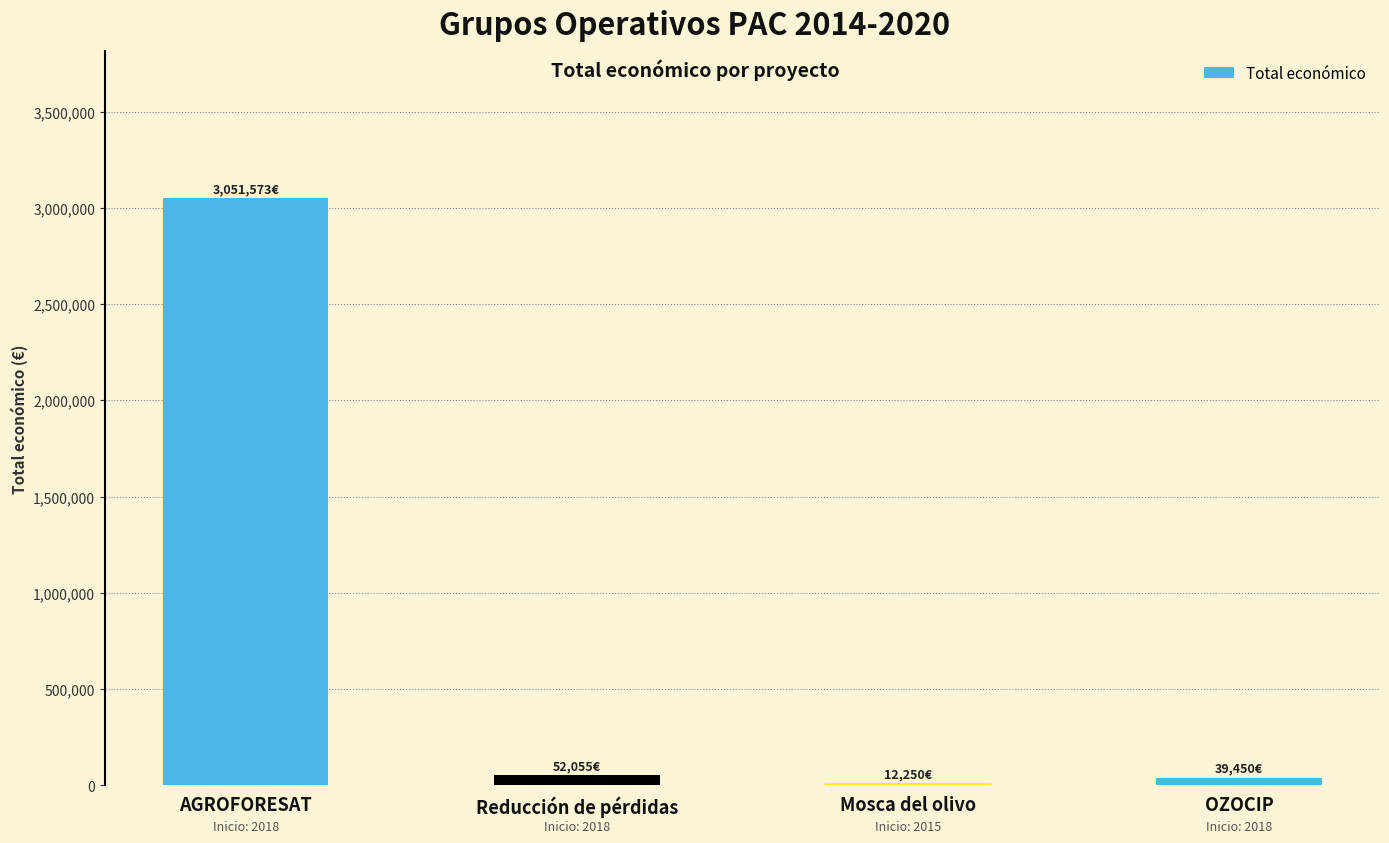

Between AGROFORESAT and OZOCIP, which is larger?

AGROFORESAT